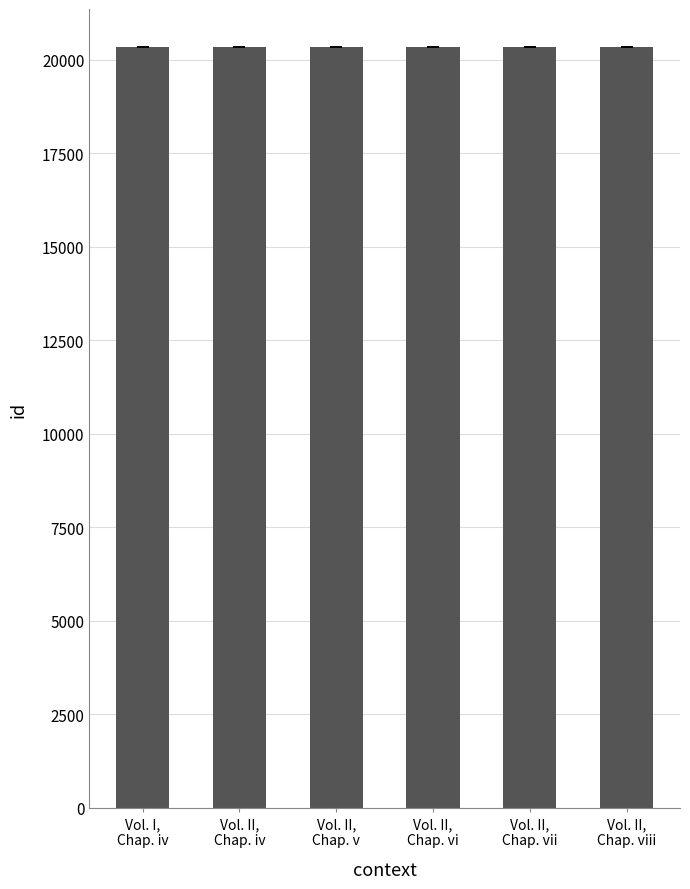

The value at Vol. II,
Chap. iv is 20331.2. True or false?

True